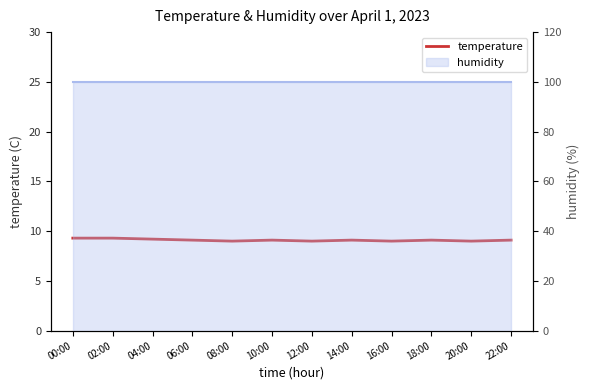

What is the label of the 3rd point from the right?

18:00